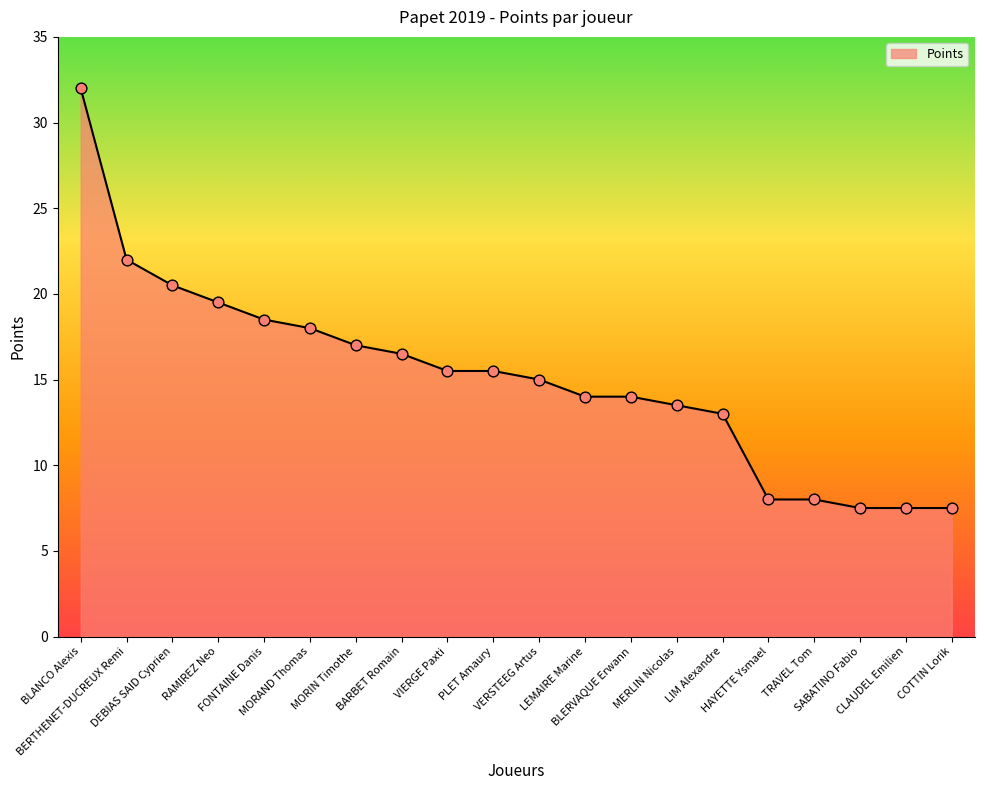

Which has a higher value, HAYETTE Ysmael or BLANCO Alexis?

BLANCO Alexis